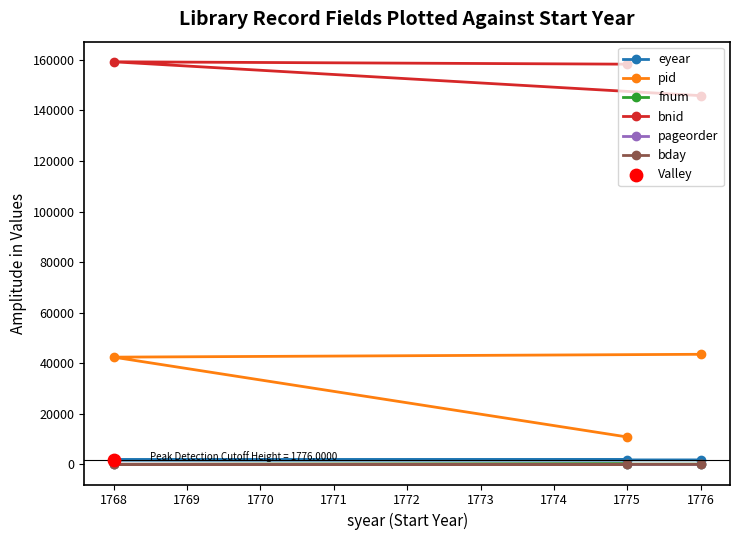

Which series reaches the minimum Y coordinate?

pageorder